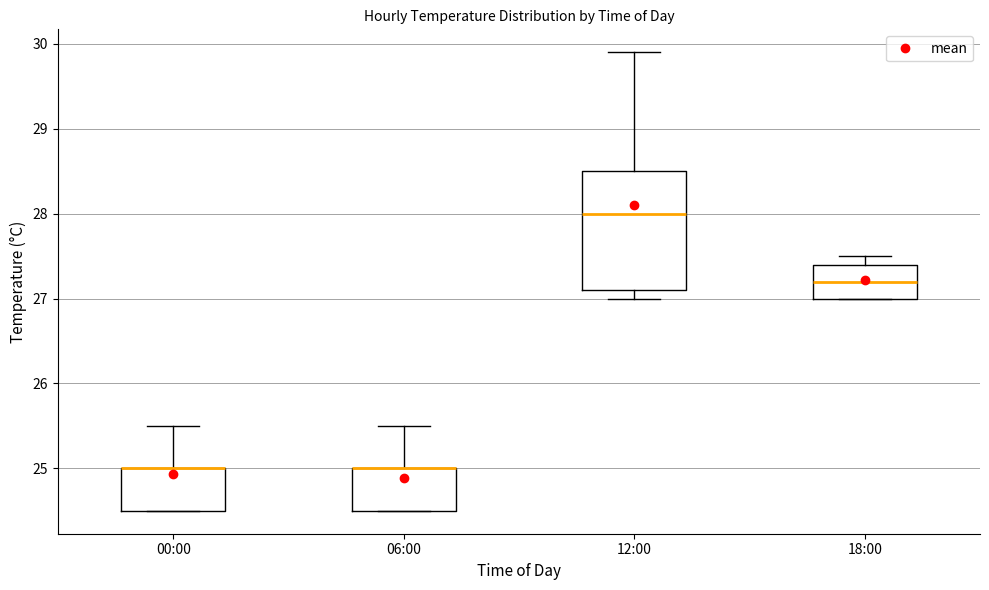

Which box is the tallest, from its lower edge to its upper edge?

12:00